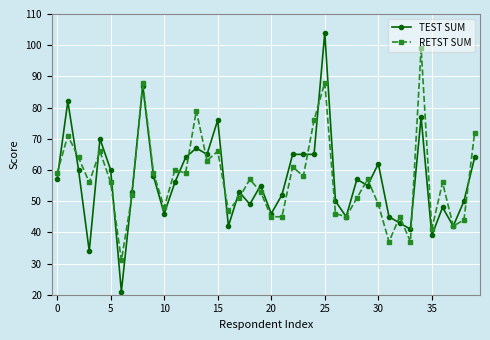

What is the highest value of the RETST SUM series?

99